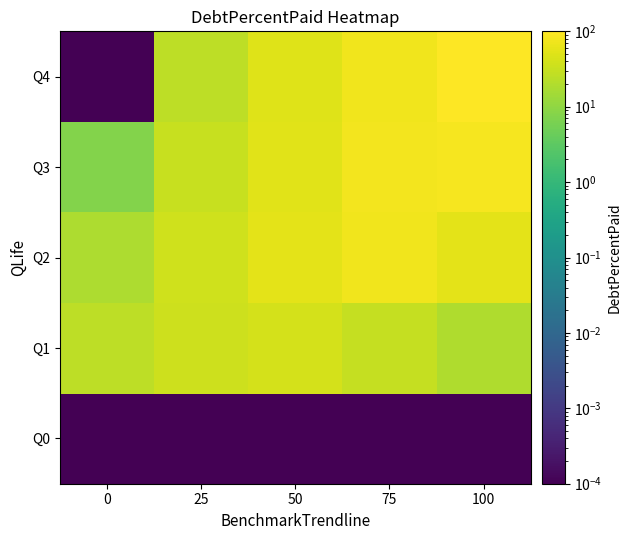

How many distinct data groups are displayed?

5